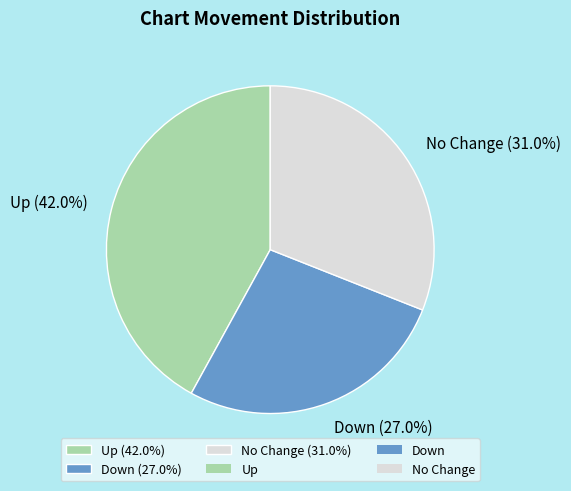

What is the smallest slice in the pie chart?

Down (27.0%)